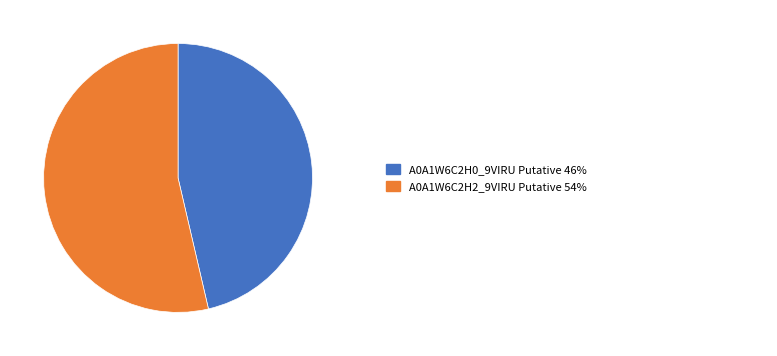

Is there any slice that represents more than half of the pie?

Yes